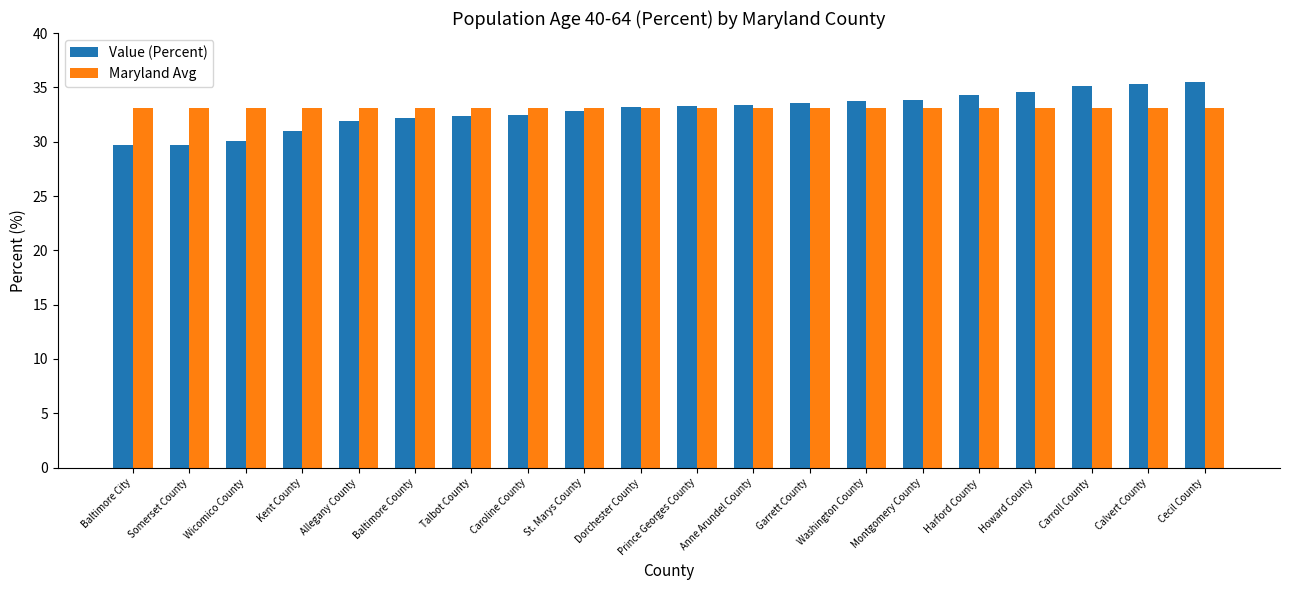

The Maryland Avg series shows 33.1 at Somerset County. True or false?

True